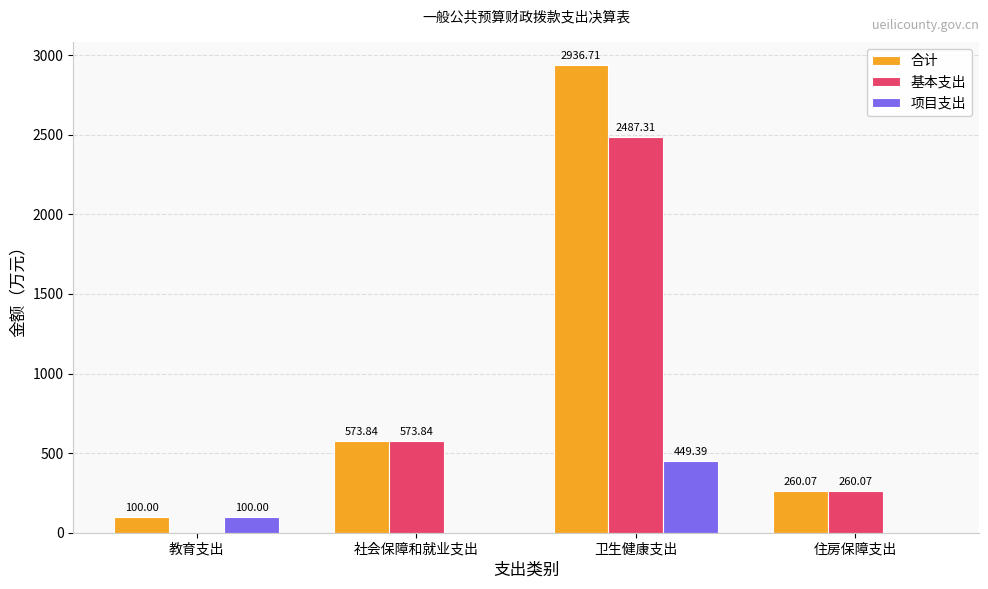

What is the sum of the 基本支出 values at 住房保障支出 and 教育支出?

260.1